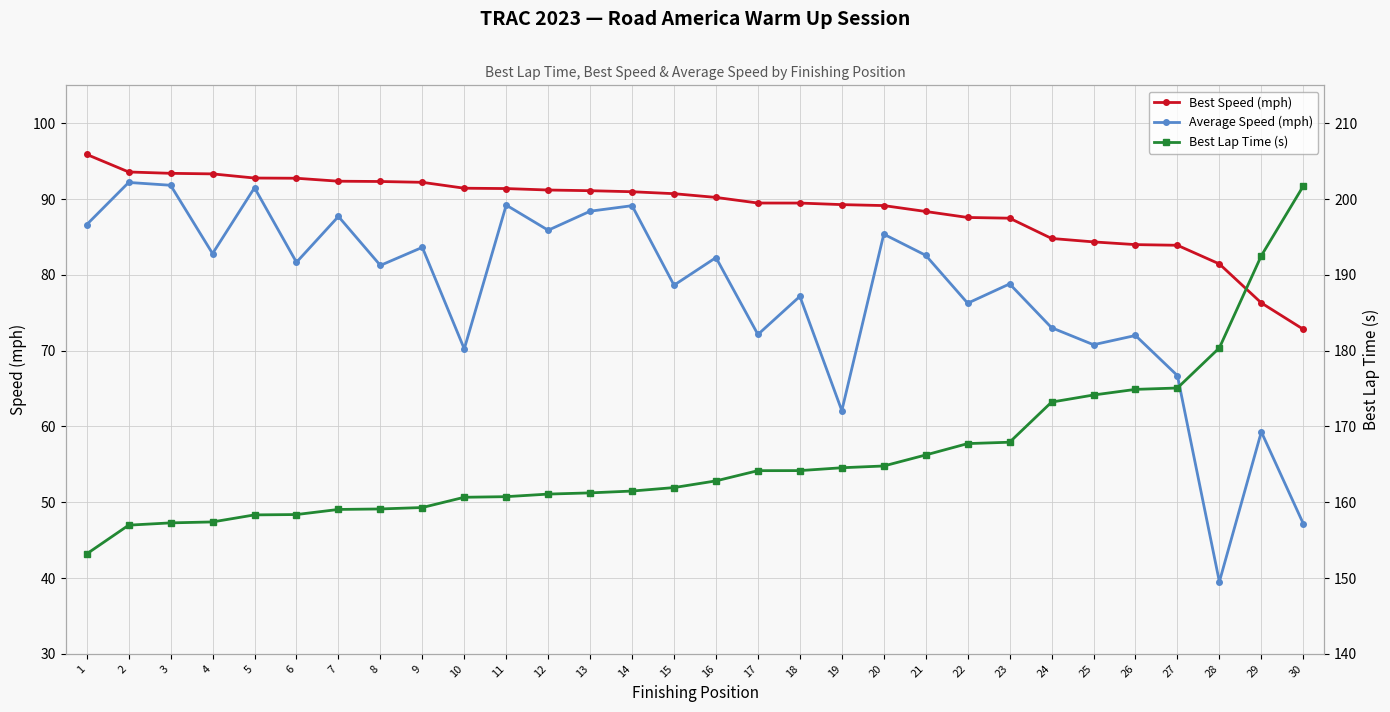

Which category has the lowest value across all series?

28